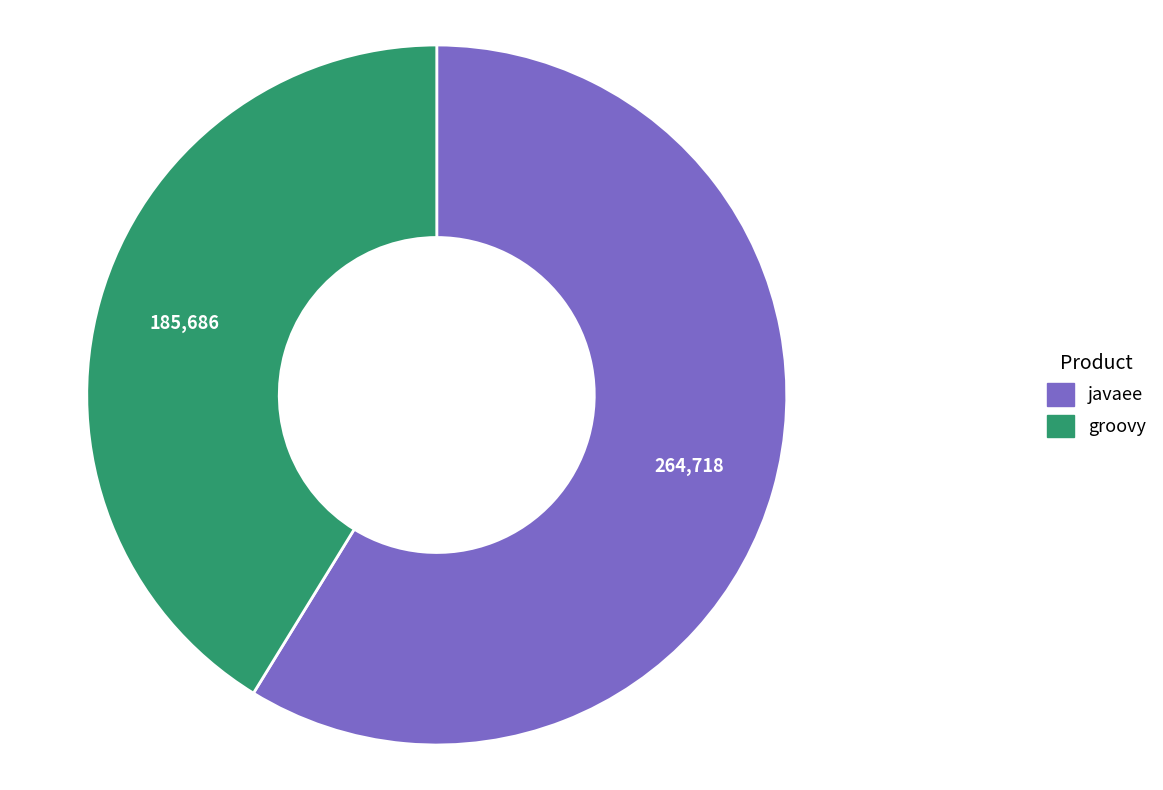

Is there a majority slice in this chart?

Yes